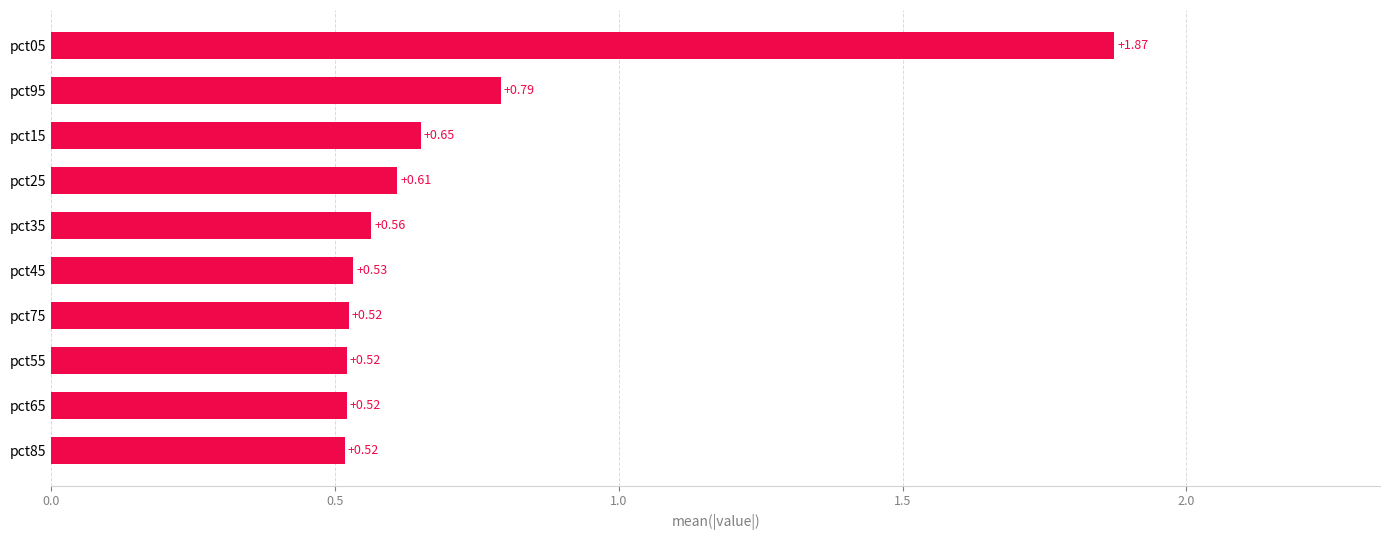

Which has a higher value, pct05 or pct15?

pct05